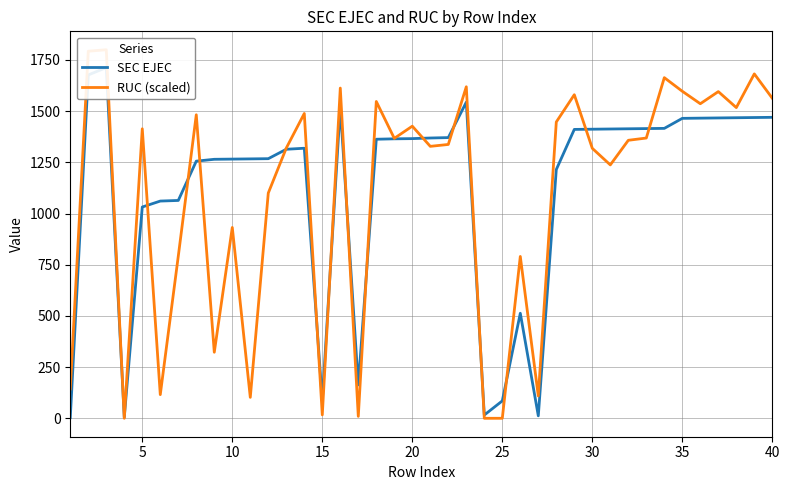

How many distinct data groups are displayed?

2